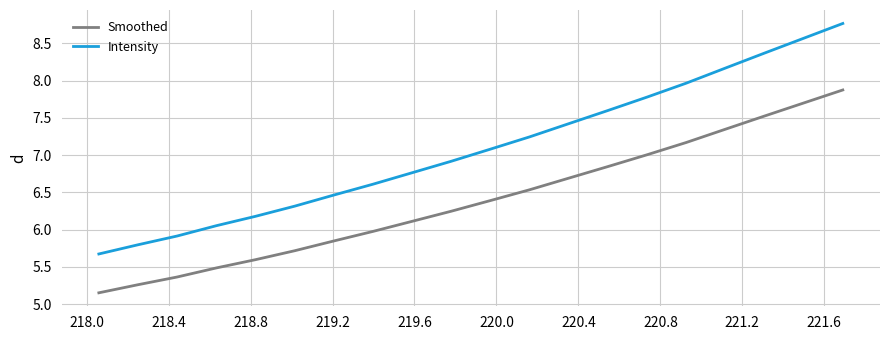

True or false: Smoothed and Intensity cross at least once.

False